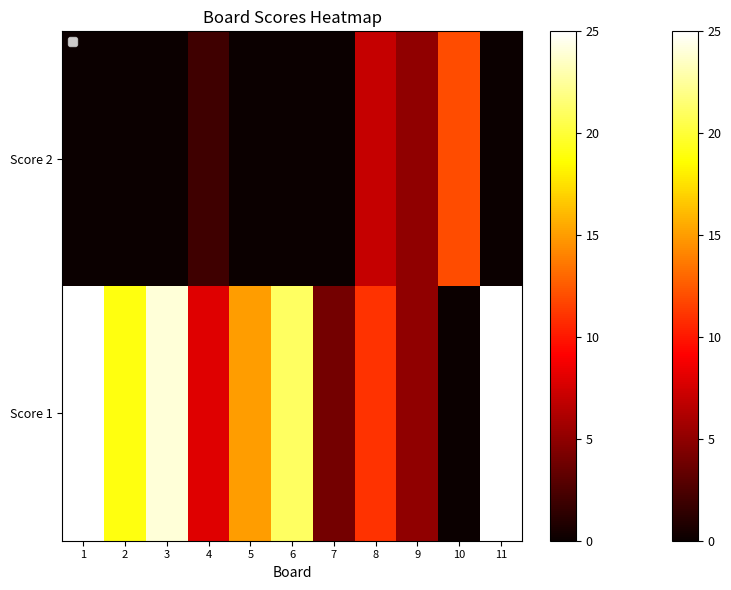

At which category does the chart reach its peak across all series?

1